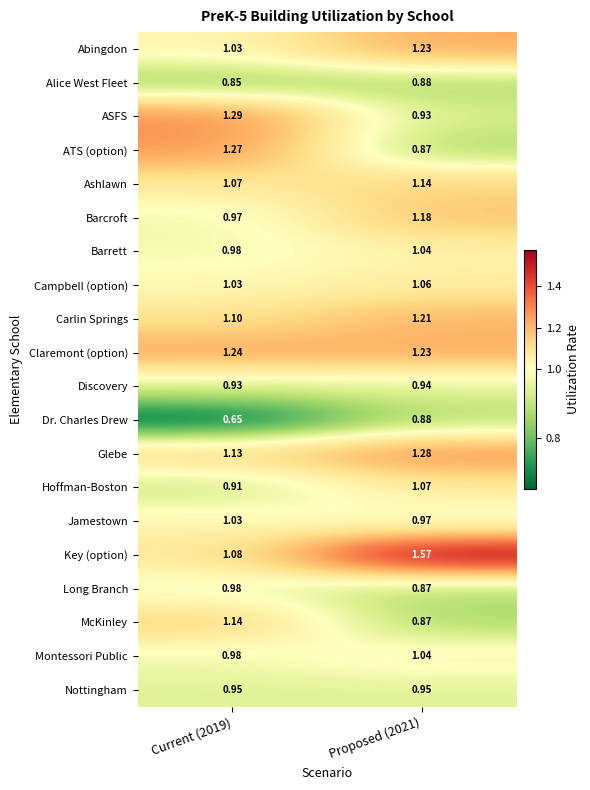

Which series has the widest spread of values?

Key (option)